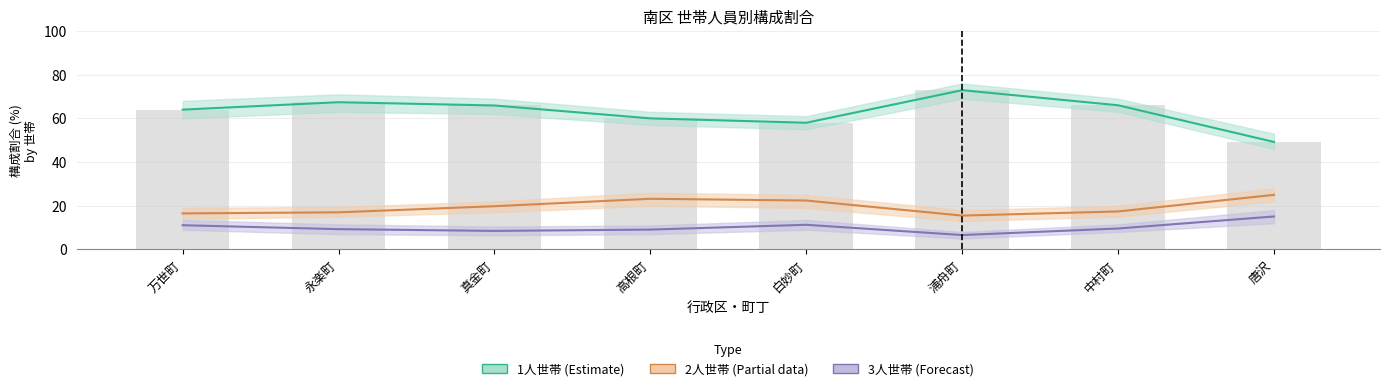

What is the difference between the maximum and minimum values in the 3人世帯 (Forecast) (line) series?

8.5